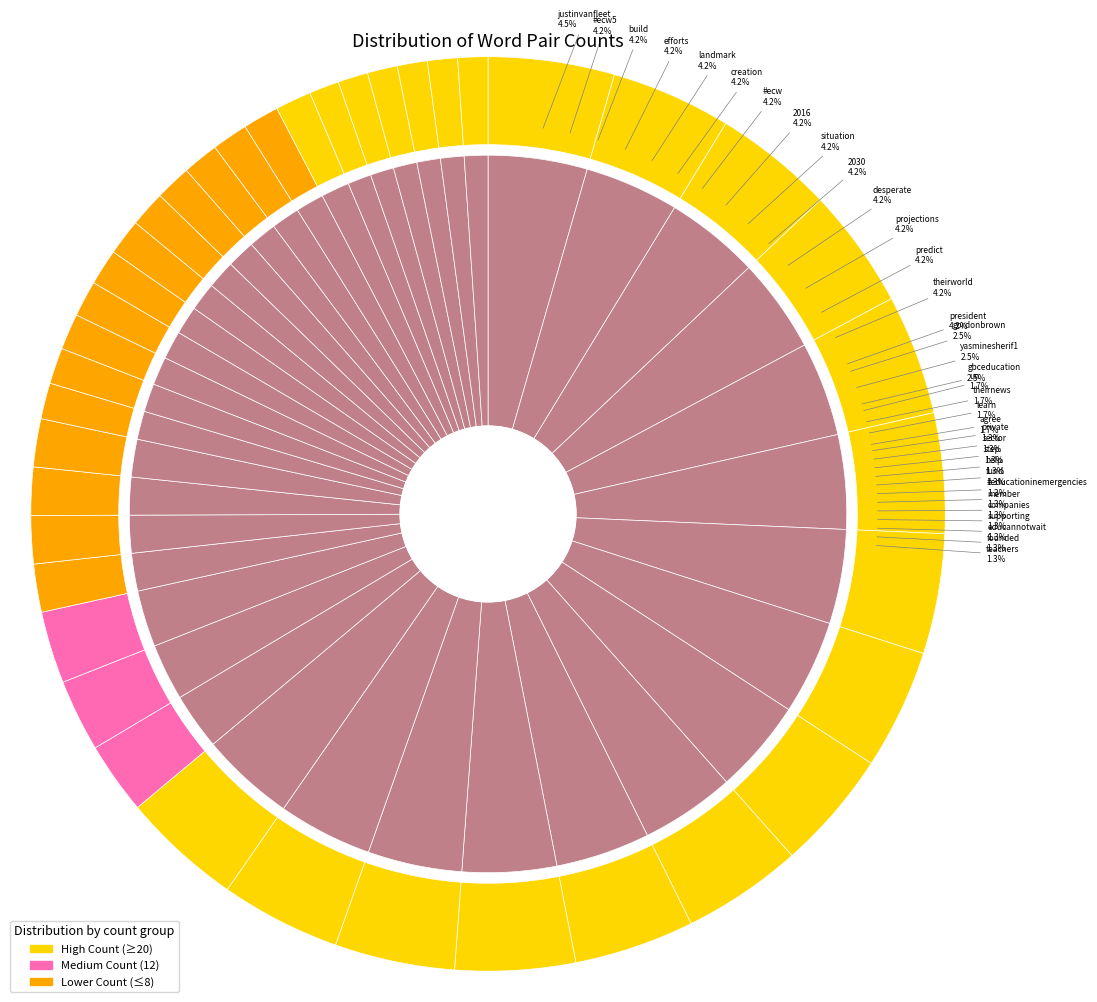

What is the change in value from #ecw to educannotwait?

-14